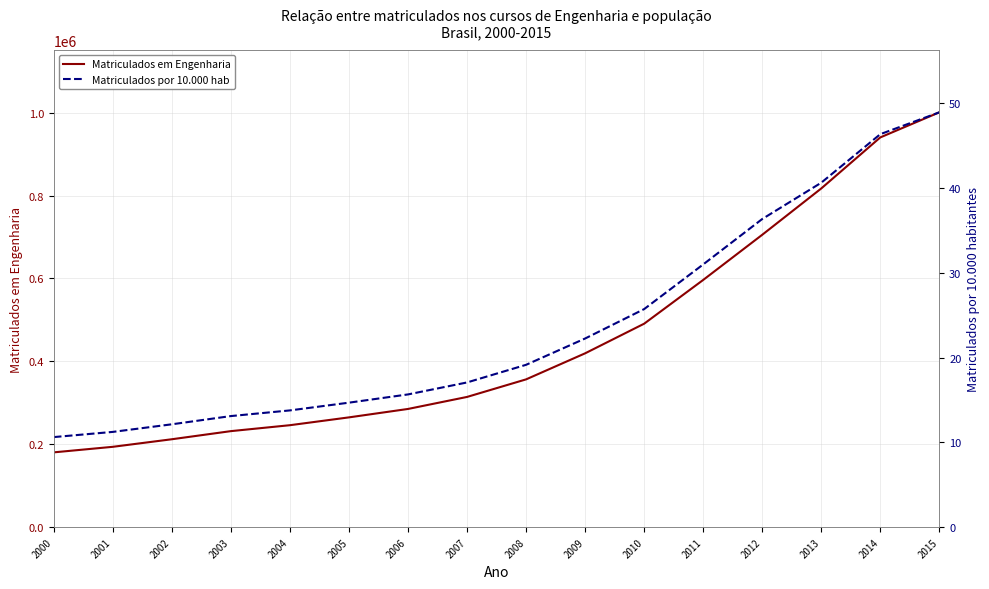

What is the value of the Matriculados em Engenharia point at the 6th from the left?

264889.0